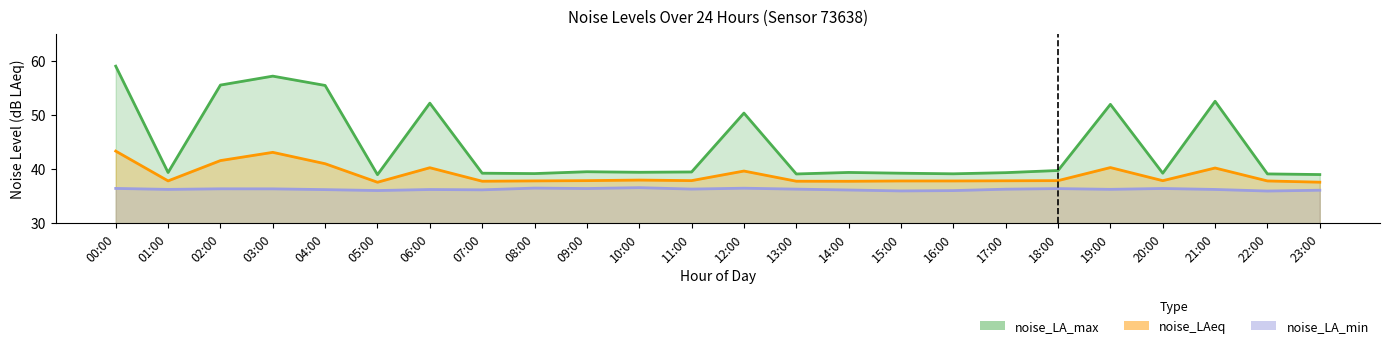

Does the chart display data point markers on the line(s)?

No